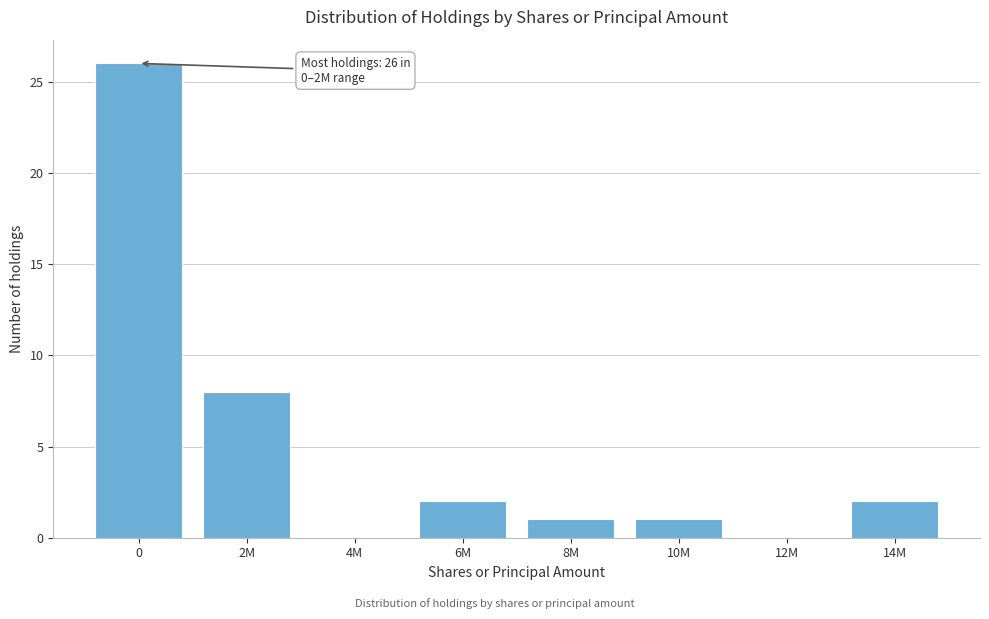

Reading left to right, list all the values displayed in this chart.

0=26	2M=8	4M=0	6M=2	8M=1	10M=1	12M=0	14M=2